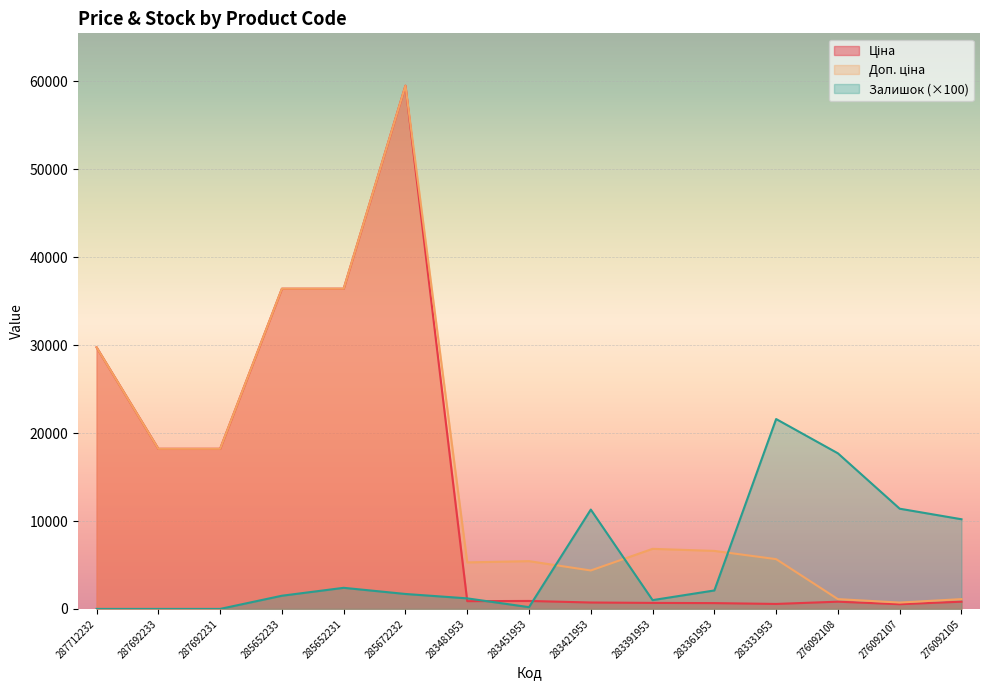

Where do Доп. ціна and Залишок first cross each other?

283451953 and 283421953